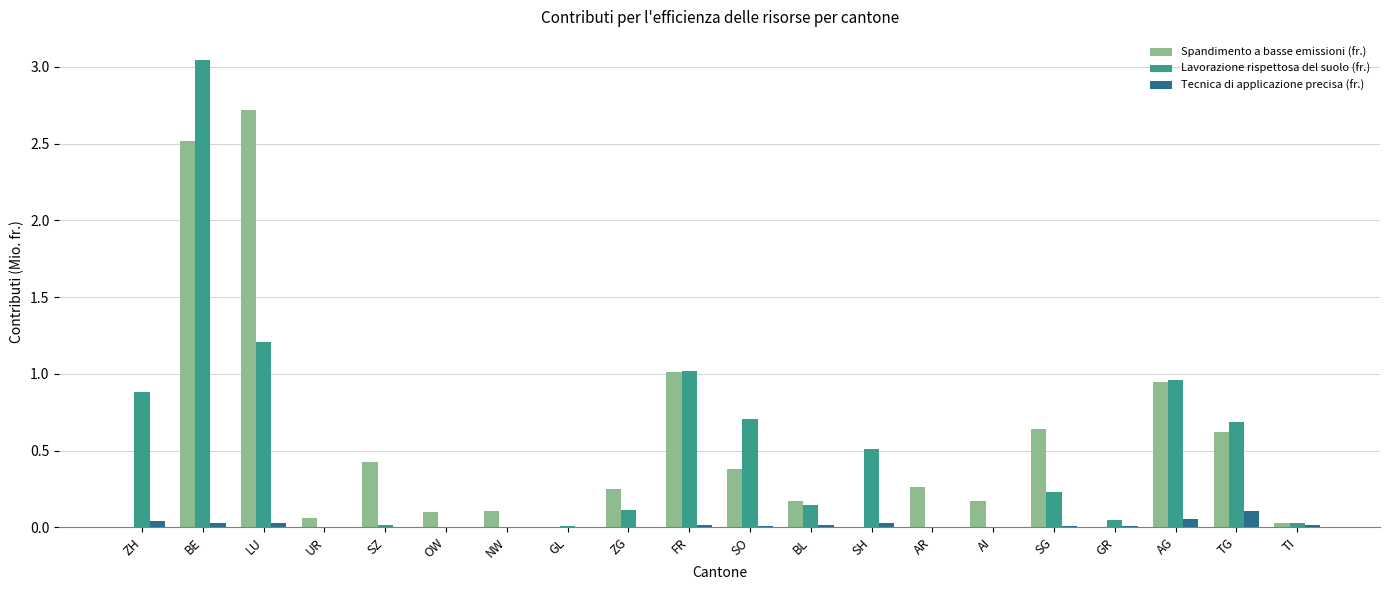

The Lavorazione rispettosa del suolo (fr.) series shows 0.0 at AR. True or false?

True